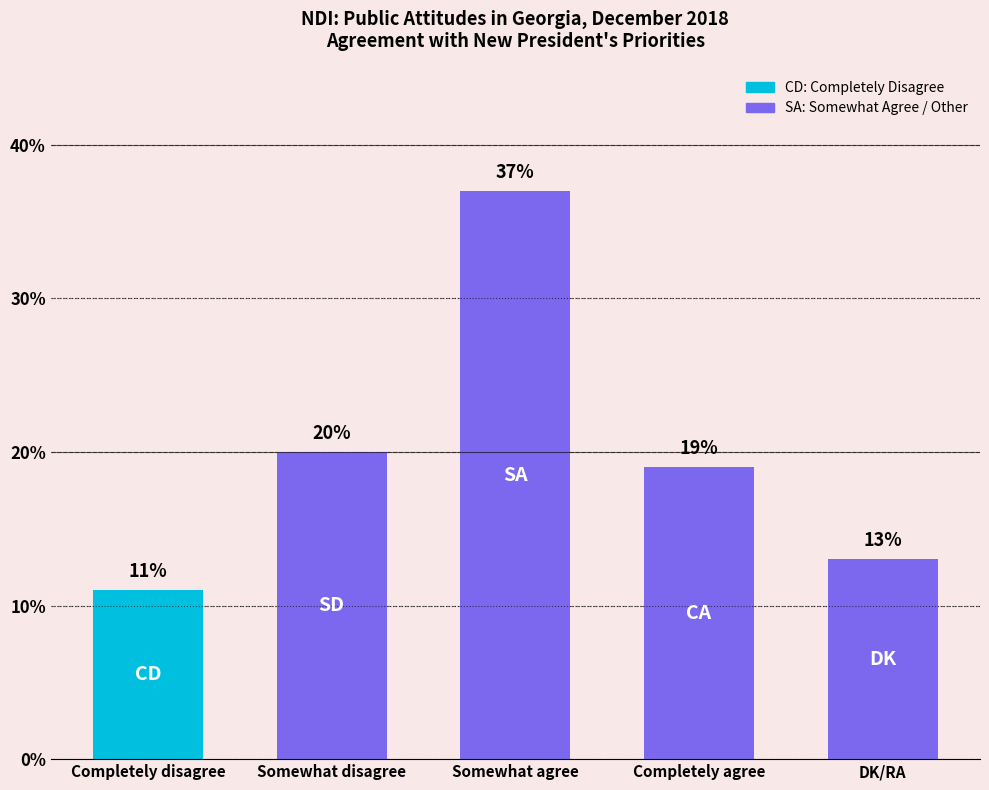

Which has a higher value, Somewhat agree or Completely disagree?

Somewhat agree